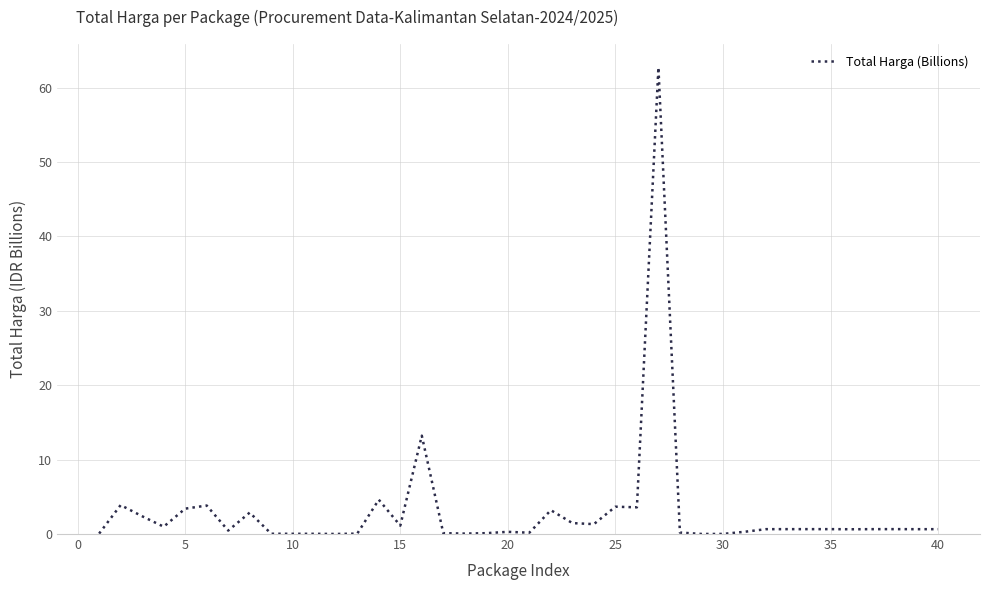

Read the value at 25.

3.7